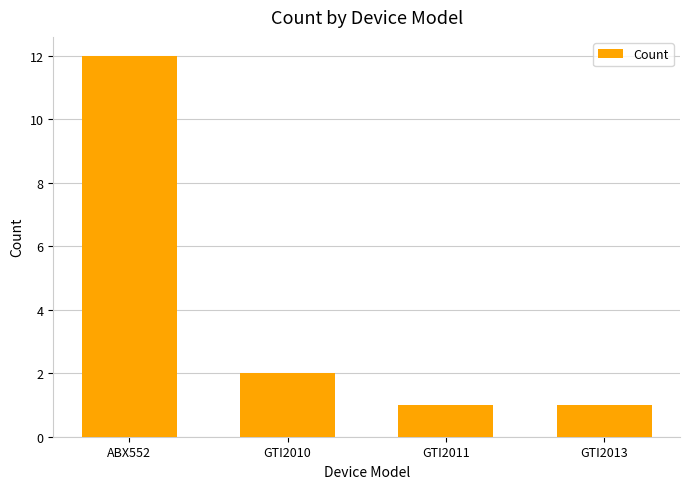

Is it true that the value at ABX552 is 12?

True